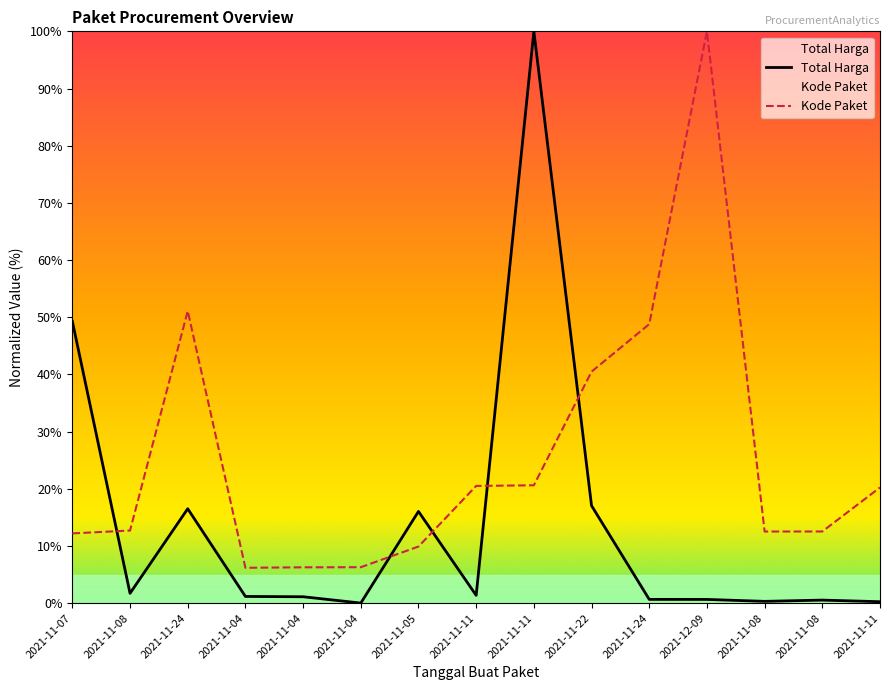

Between 2021-11-22 and 2021-12-09, which is larger?

2021-11-22